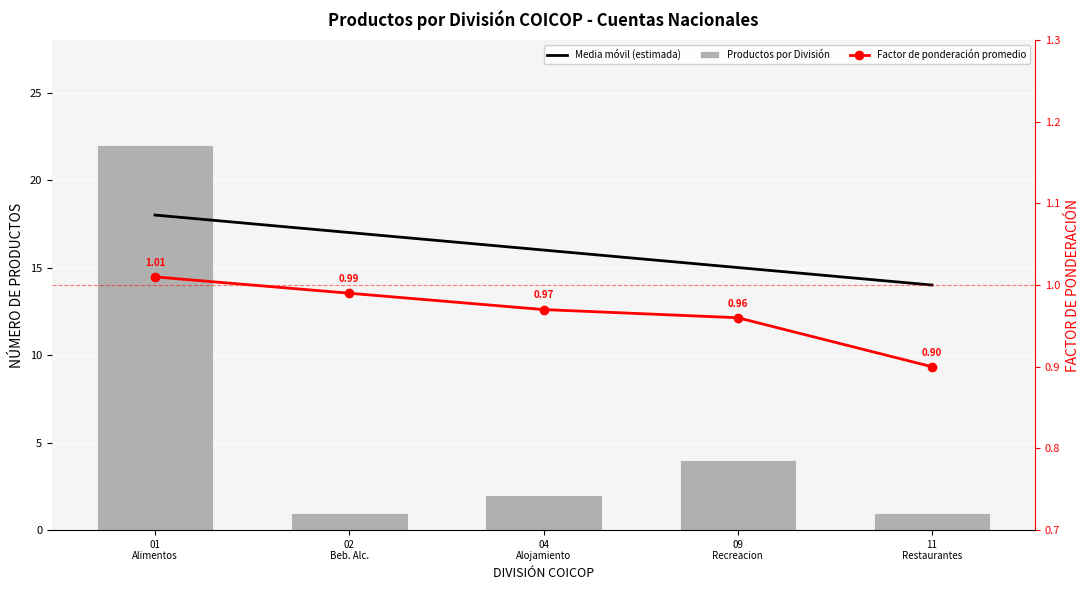

Which series has the largest total across all categories?

Media móvil (estimada)